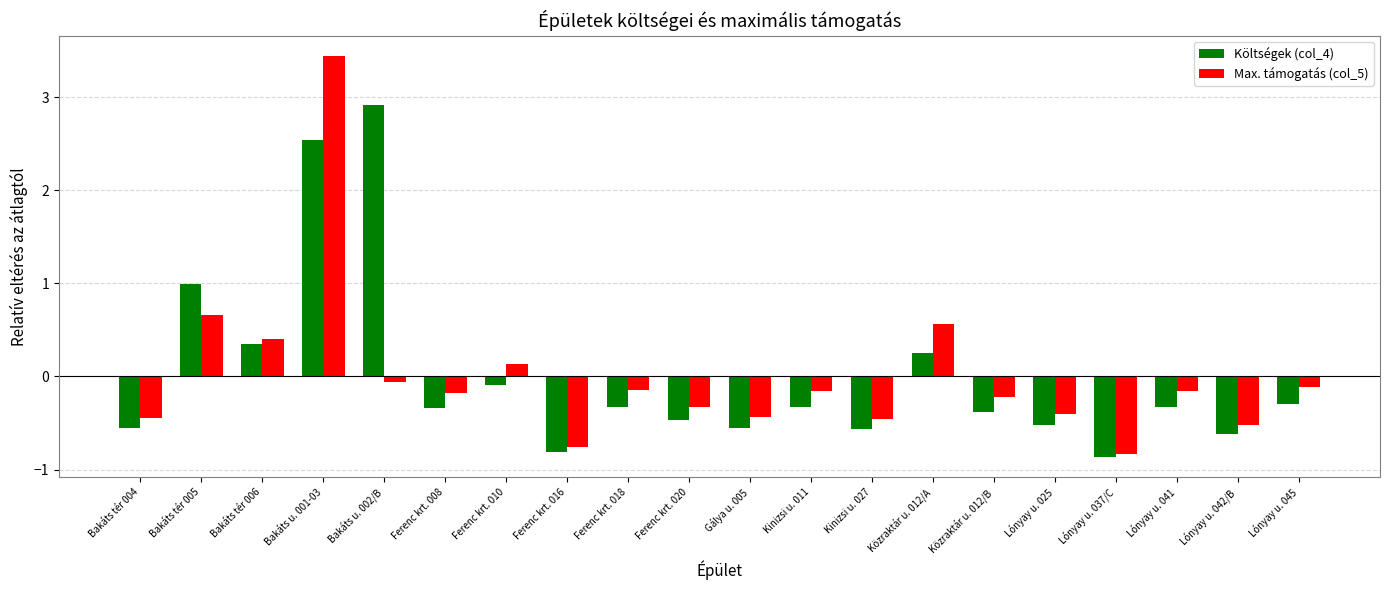

True or false: Max. támogatás (col_5) has a value of -0.3 at Ferenc krt. 018.

False